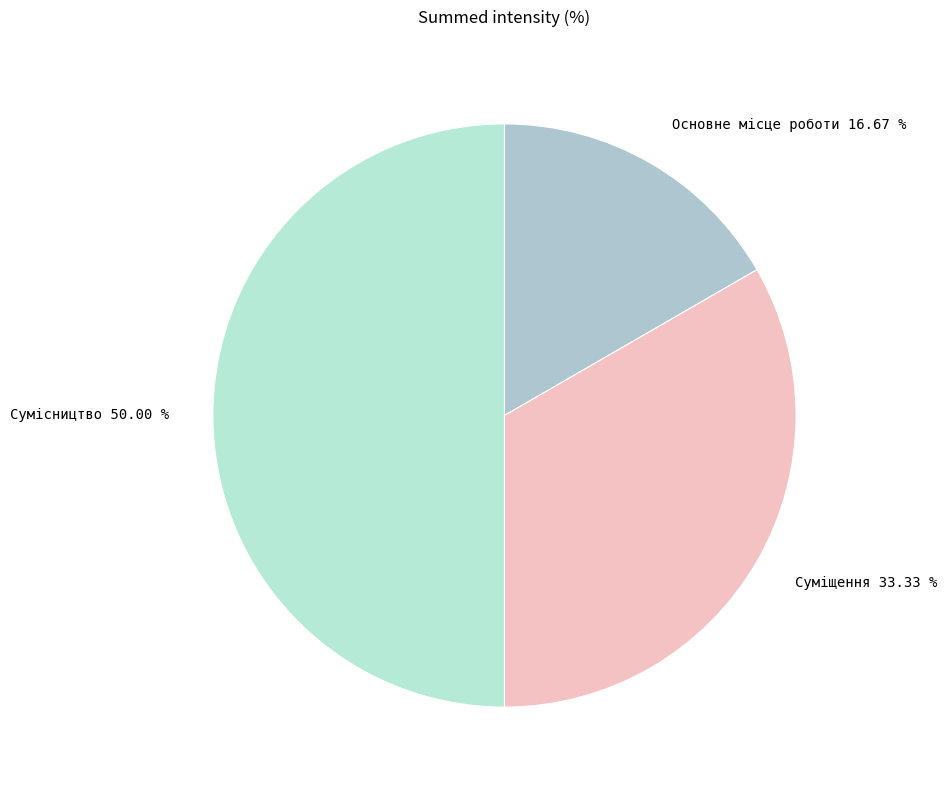

What is the smallest slice in the pie chart?

Основне місце роботи